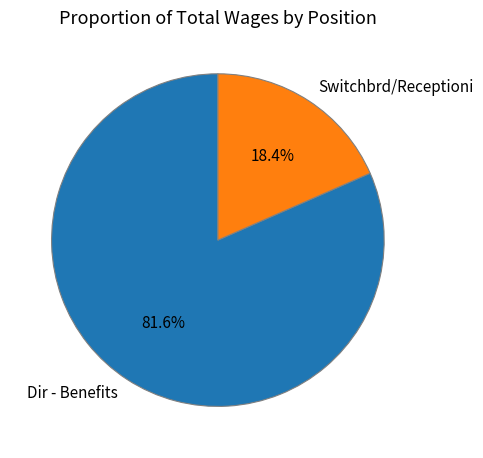

Count the number of slices in the pie.

2